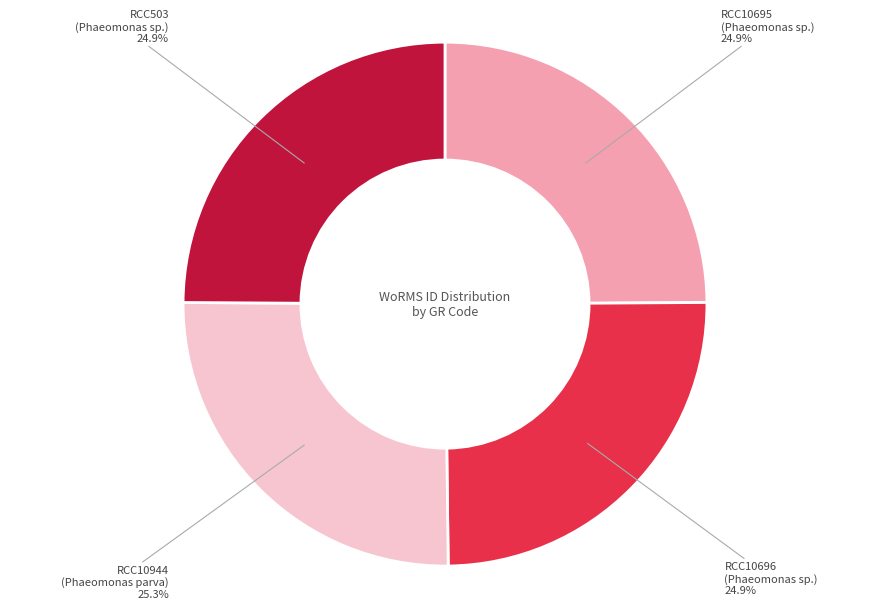

Is there a majority slice in this chart?

No